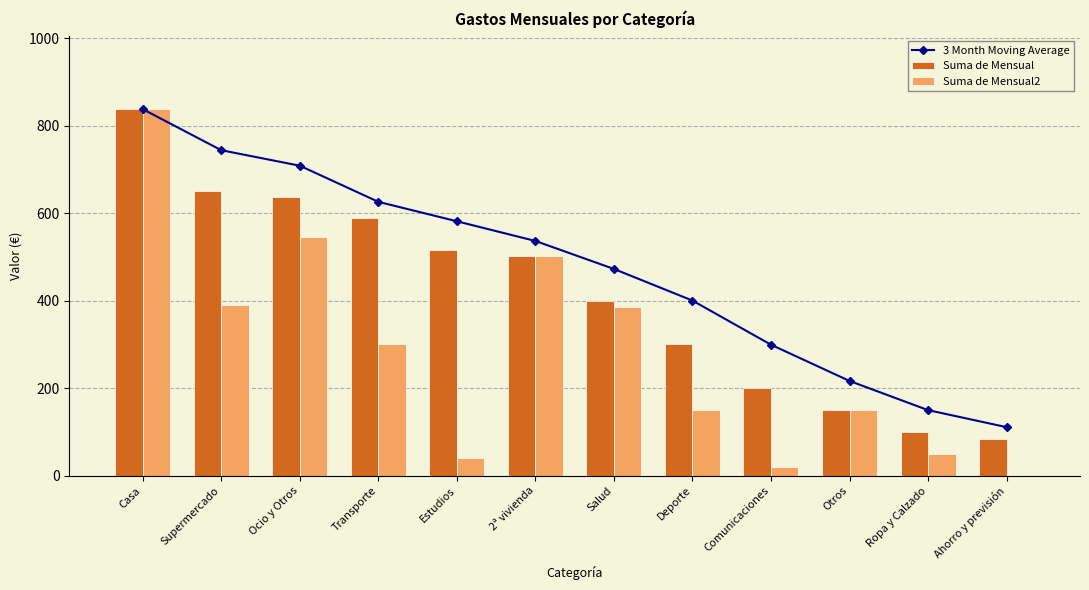

Rank the series by their average value, from lowest to highest.

Suma de Mensual2, Suma de Mensual, 3 Month Moving Average